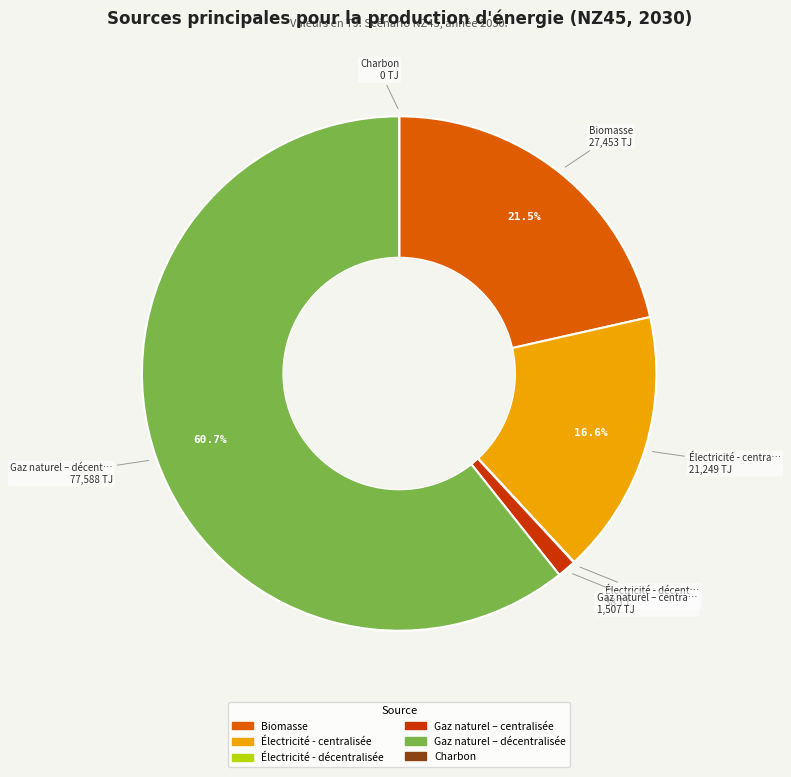

How much of the chart is everything except Gaz naturel – décentralisée?

39.3%